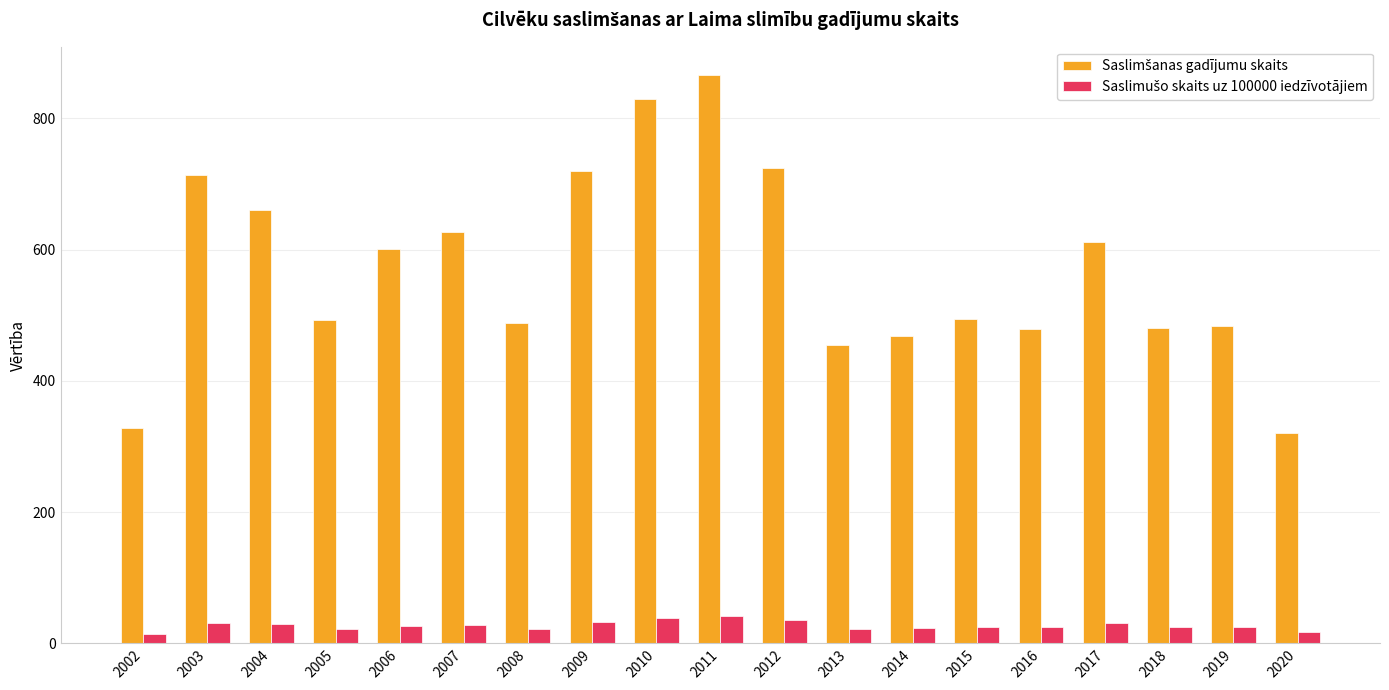

What is the spread (max minus min) of values at 2015?

470.1